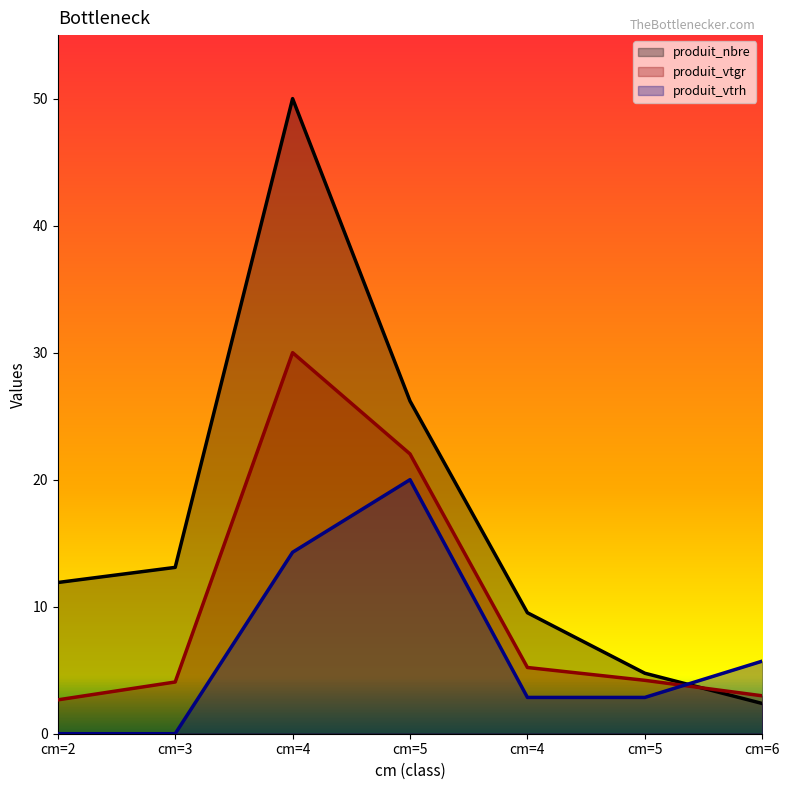

How many values in the produit_vtgr series exceed 4?

5